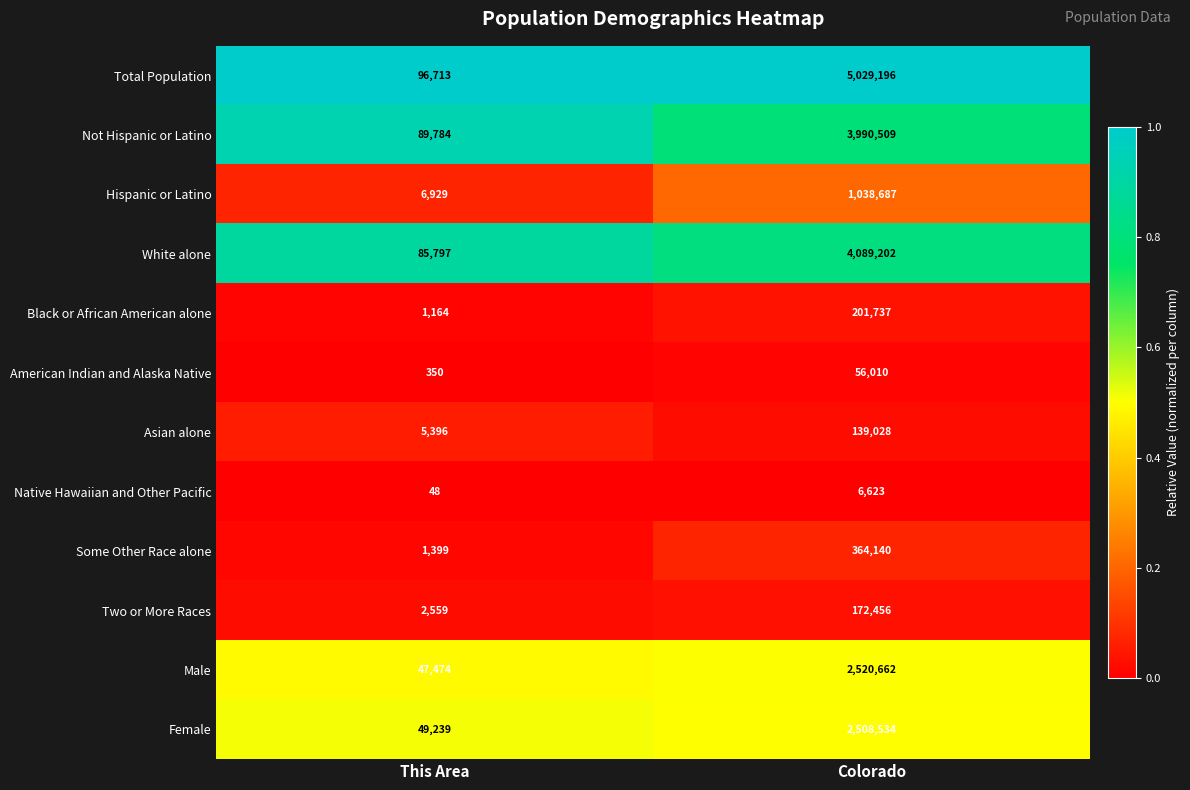

Reading left to right, what are all the values shown in this chart?

Total Population: This Area=96713	Colorado=5029196
Not Hispanic or Latino: This Area=89784	Colorado=3990509
Hispanic or Latino: This Area=6929	Colorado=1038687
White alone: This Area=85797	Colorado=4089202
Black or African American alone: This Area=1164	Colorado=201737
American Indian and Alaska Native: This Area=350	Colorado=56010
Asian alone: This Area=5396	Colorado=139028
Native Hawaiian and Other Pacific: This Area=48	Colorado=6623
Some Other Race alone: This Area=1399	Colorado=364140
Two or More Races: This Area=2559	Colorado=172456
Male: This Area=47474	Colorado=2520662
Female: This Area=49239	Colorado=2508534